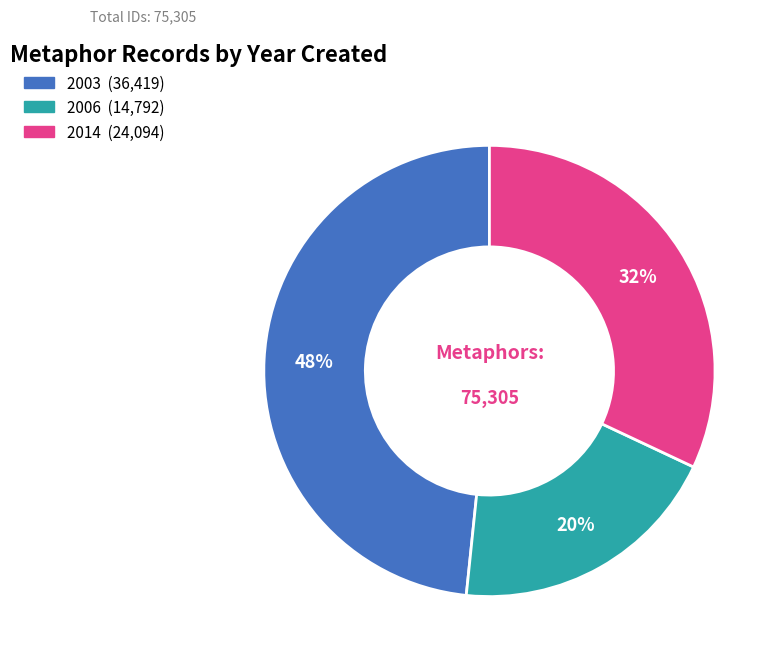

How many segments does this pie chart have?

3